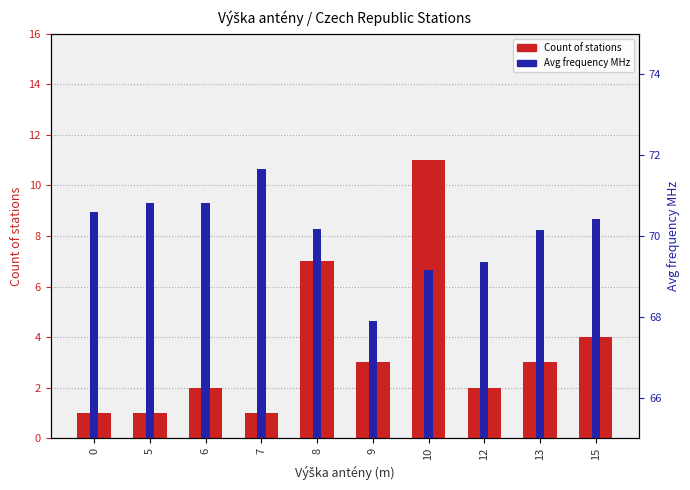

What is the difference between the maximum and minimum values in the Avg frequency MHz series?

3.7